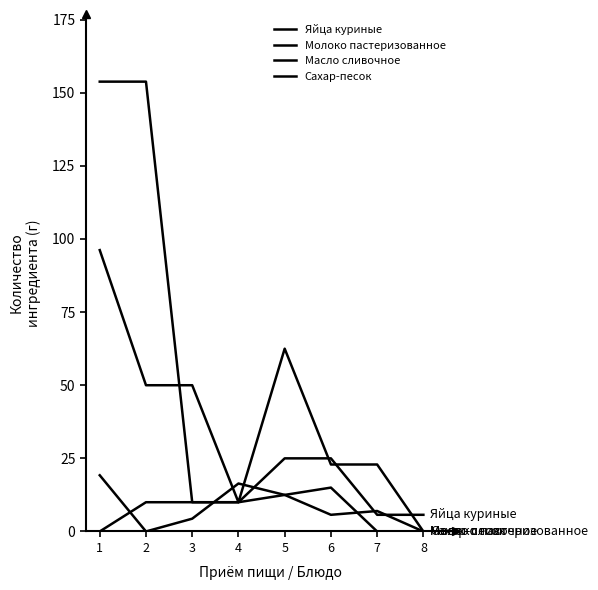

How many categories are shown in the chart?

8